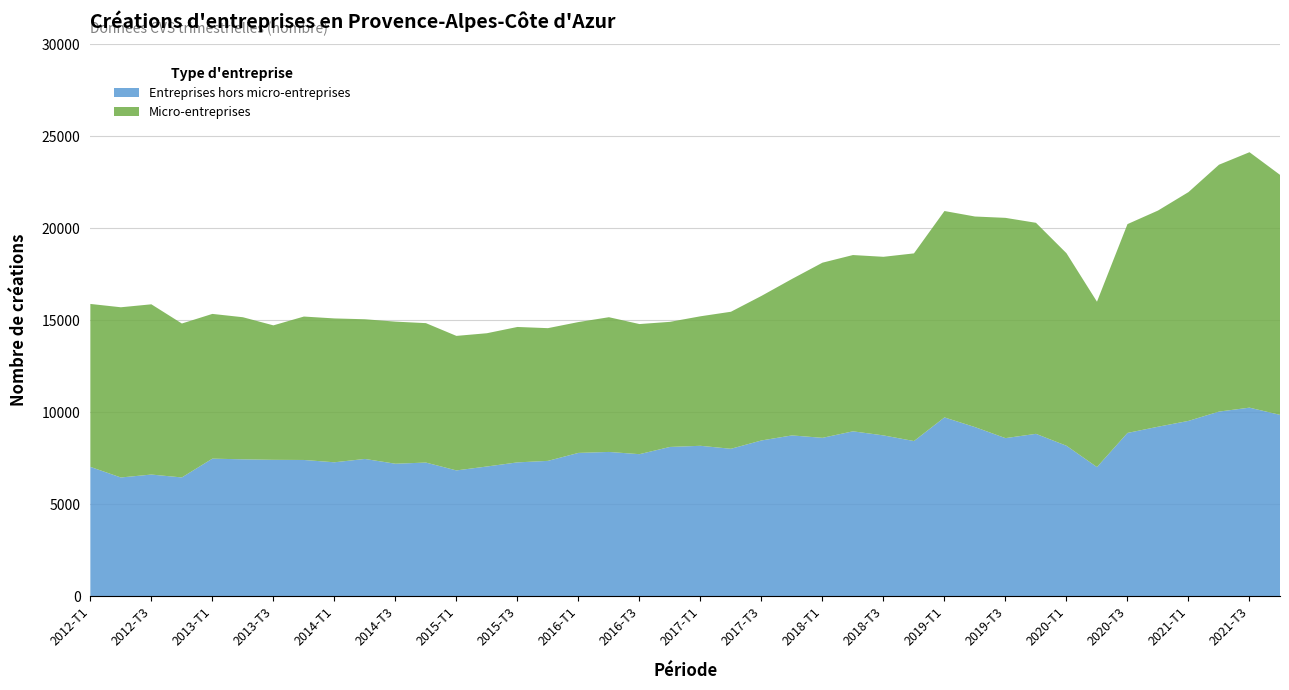

Reading left to right, what are all the values shown in this chart?

Entreprises hors micro-entreprises: 7024	6448	6607	6450	7472	7435	7408	7400	7274	7456	7196	7259	6832	7045	7269	7351	7784	7837	7715	8108	8171	8008	8461	8735	8604	8958	8736	8429	9714	9188	8588	8821	8173	7013	8870	9207	9525	10031	10245	9853
Micro-entreprises: 8861	9256	9258	8371	7871	7727	7312	7799	7823	7596	7727	7582	7315	7247	7364	7217	7115	7326	7076	6803	7042	7452	7860	8507	9524	9586	9712	10205	11224	11451	11978	11476	10470	8994	11356	11756	12442	13425	13891	13052